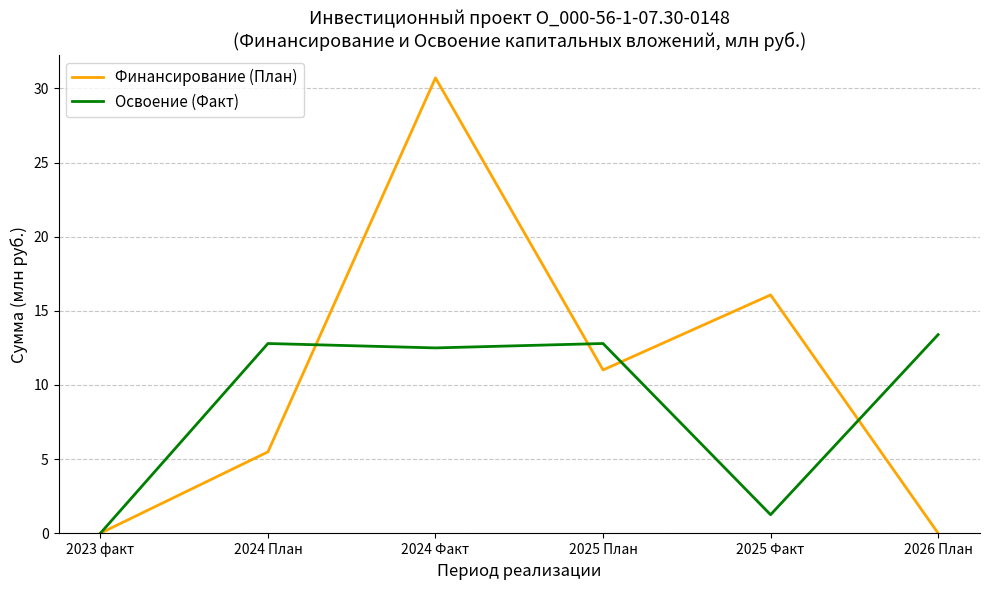

What is the spread (max minus min) of values at 2024 План?

7.3